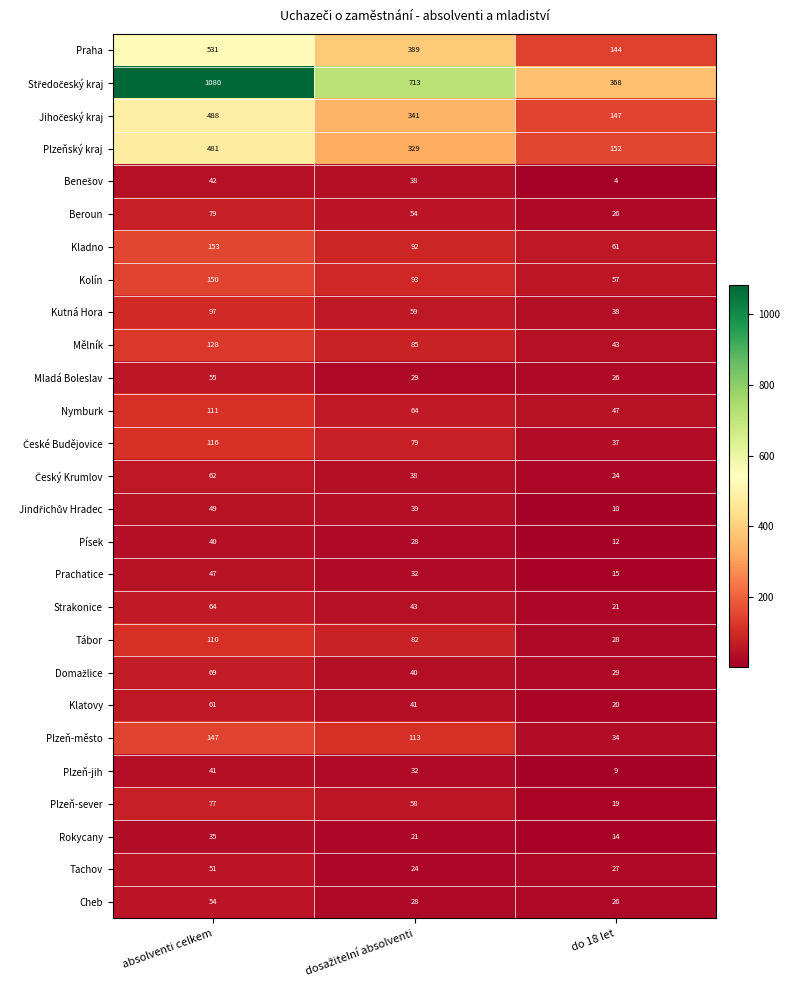

Count the number of categories in the chart.

3